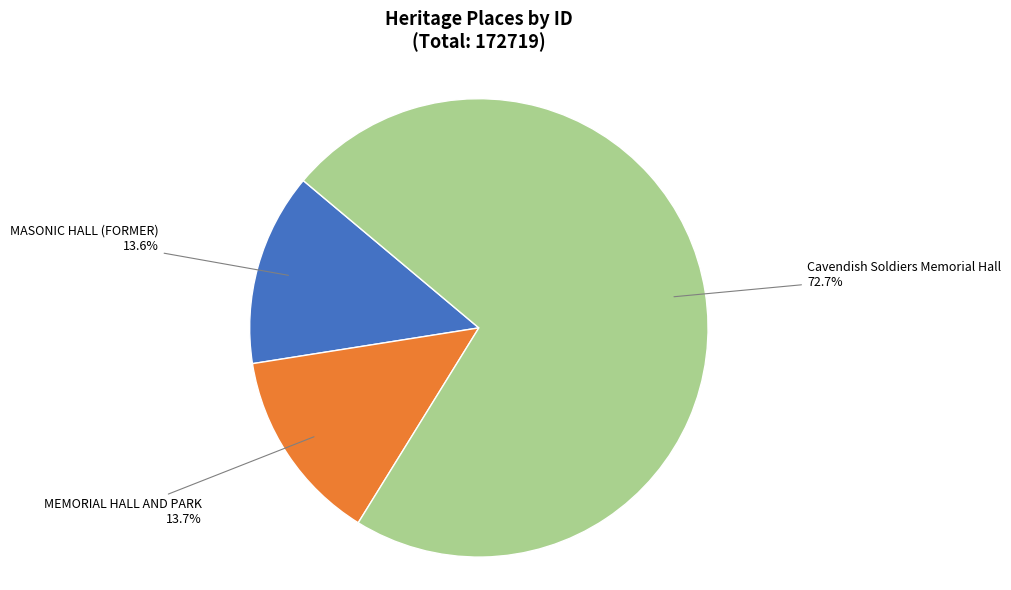

Is there a majority slice in this chart?

Yes